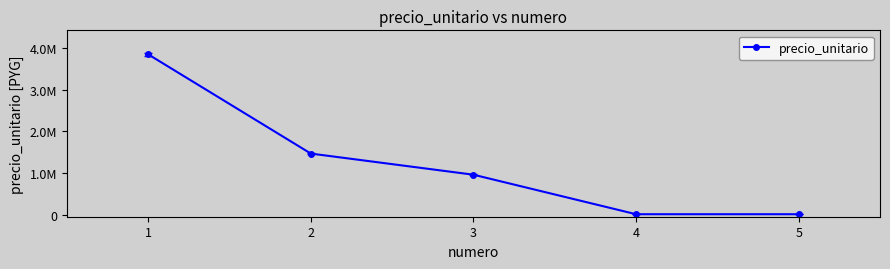

What is the smallest value displayed?

10000